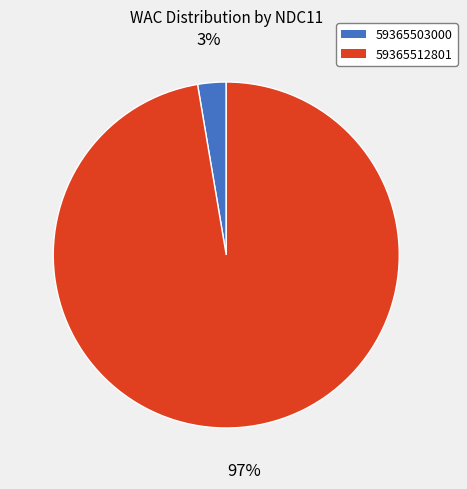

How many slices are in this pie chart?

2